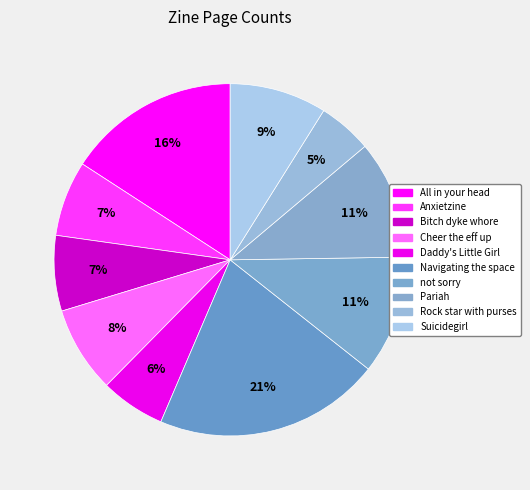

Rank the categories by value from lowest to highest.

Rock star with purses, Daddy's Little Girl, Anxietzine, Bitch dyke whore, Cheer the eff up, Suicidegirl, not sorry, Pariah, All in your head, Navigating the space